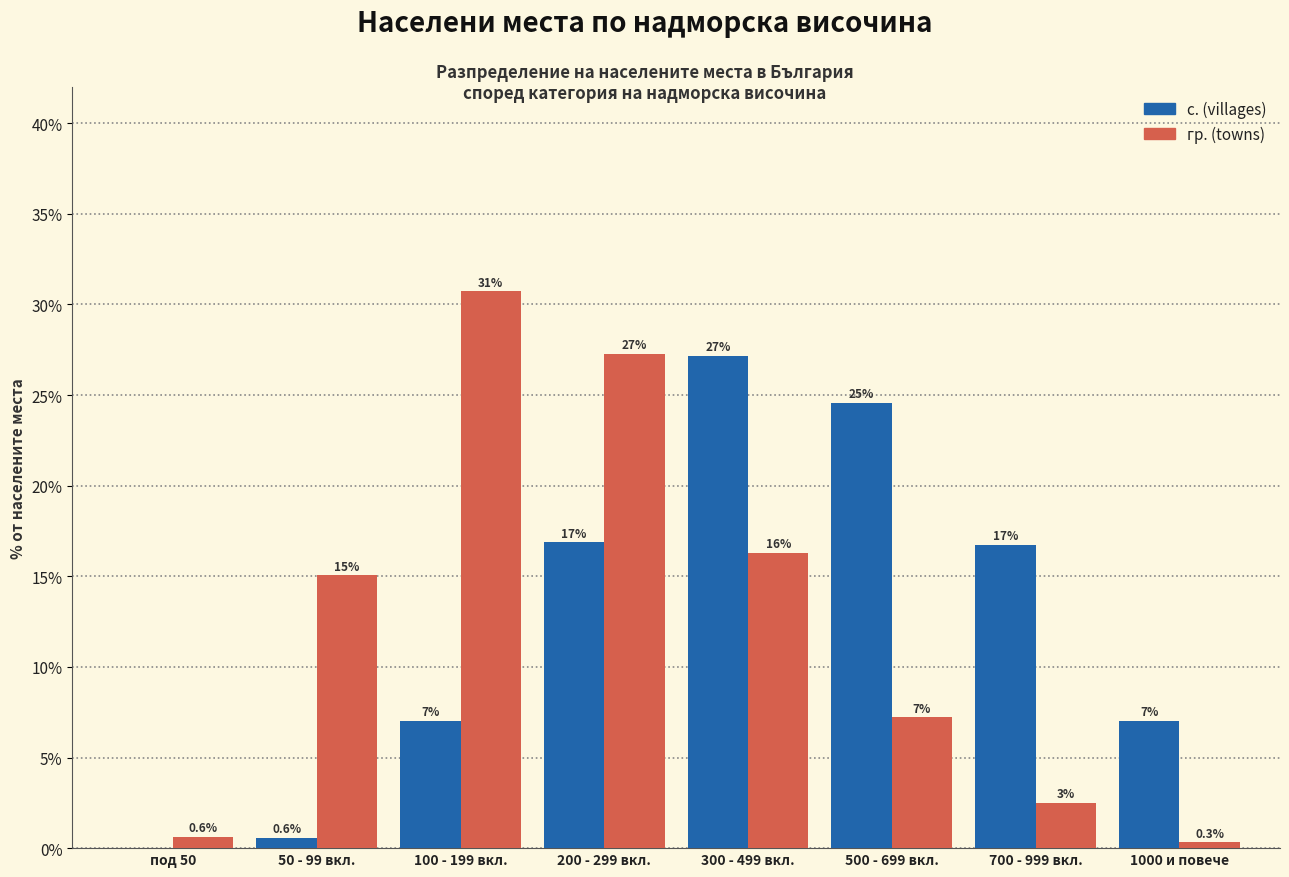

How many groups of bars are there?

8